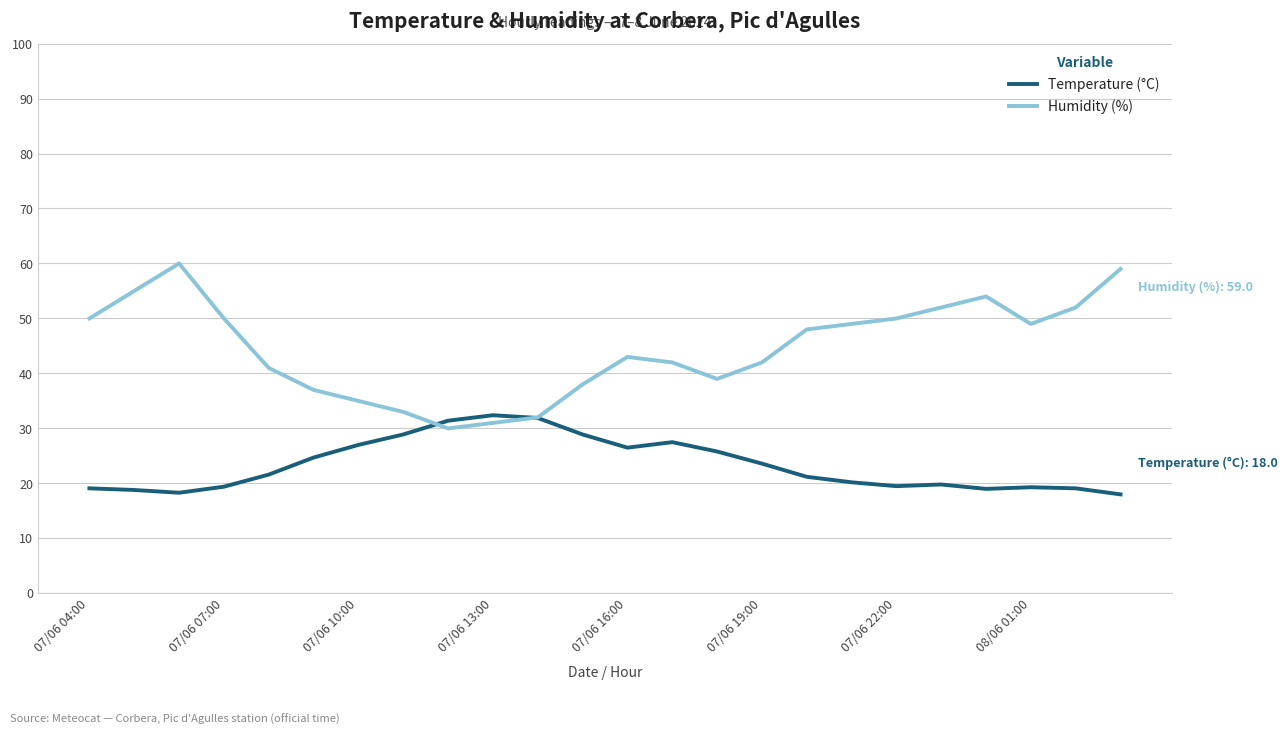

List the series in order of their peak value, highest first.

Humidity (%), Temperature (°C)